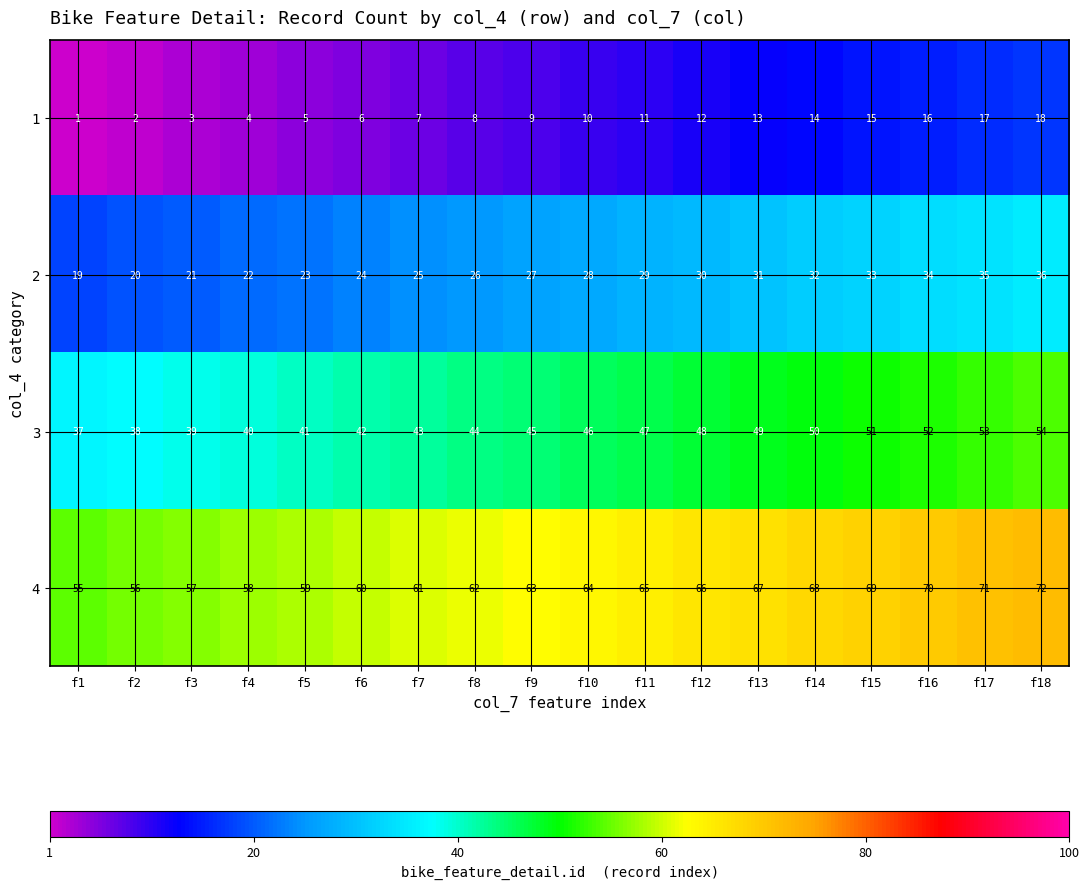

True or false: 4 has a value of 28 at f9.

False